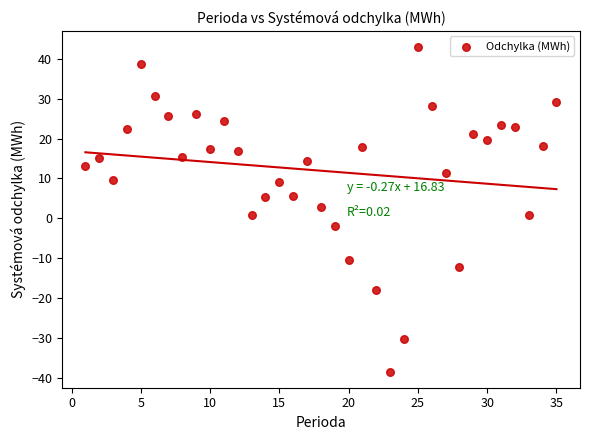

What is the range of X values (max minus min)?

34.0